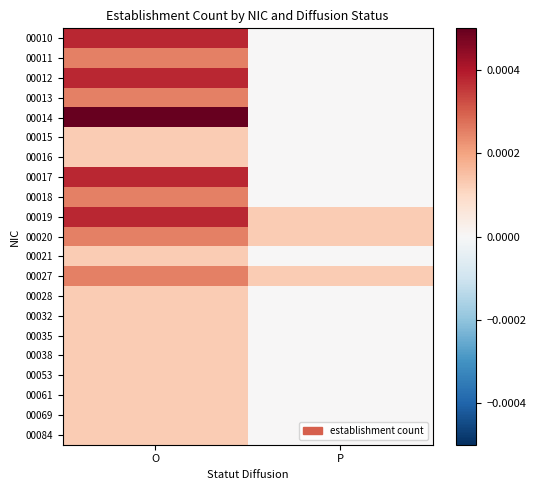

List the series in order of their peak value, lowest first.

00015, 00016, 00021, 00028, 00032, 00035, 00038, 00053, 00061, 00069, 00084, 00011, 00013, 00018, 00020, 00027, 00010, 00012, 00017, 00019, 00014